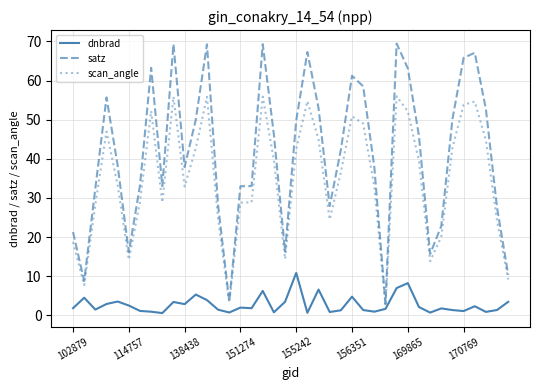

What is the highest value of the dnbrad series?

10.9